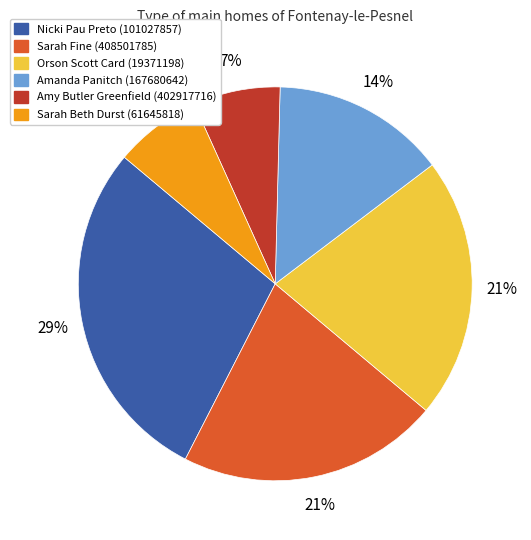

To the nearest percent, what portion does Amanda Panitch (167680642) represent?

14%